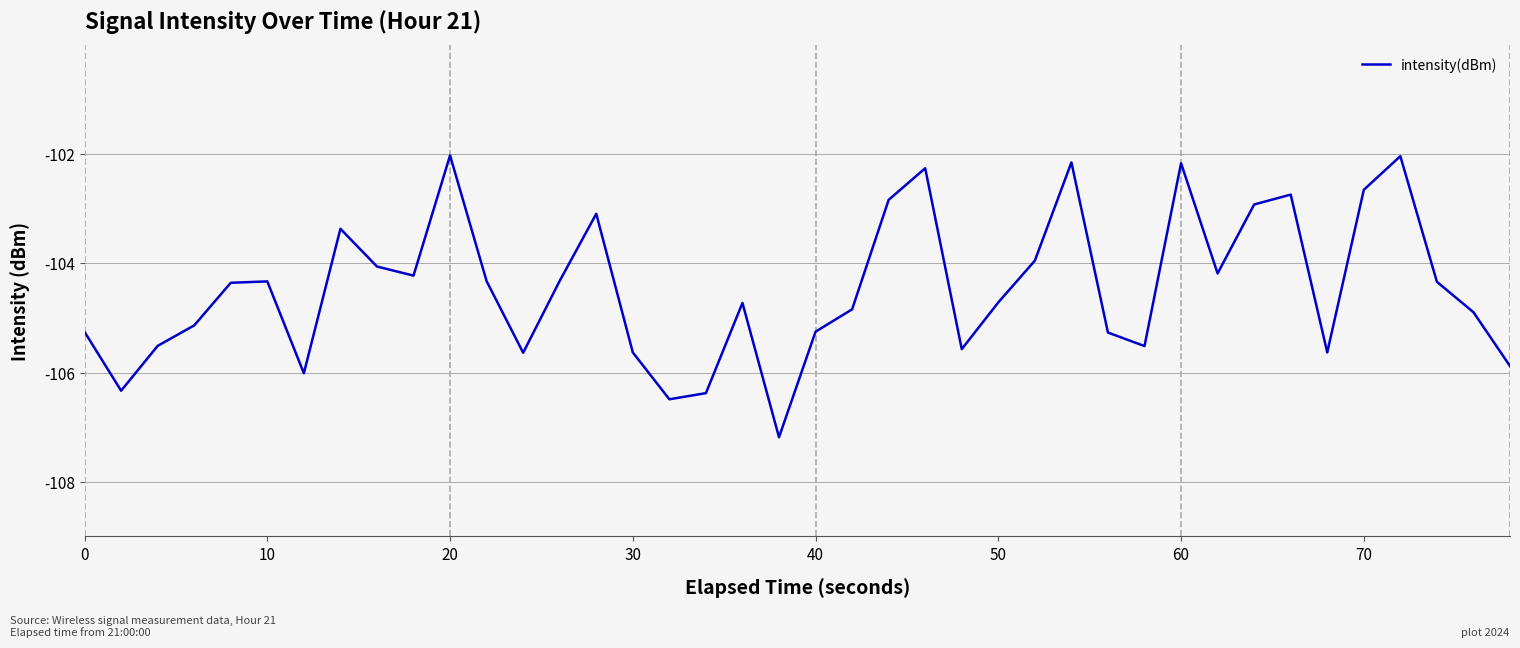

What is the minimum value shown in the chart?

-107.2